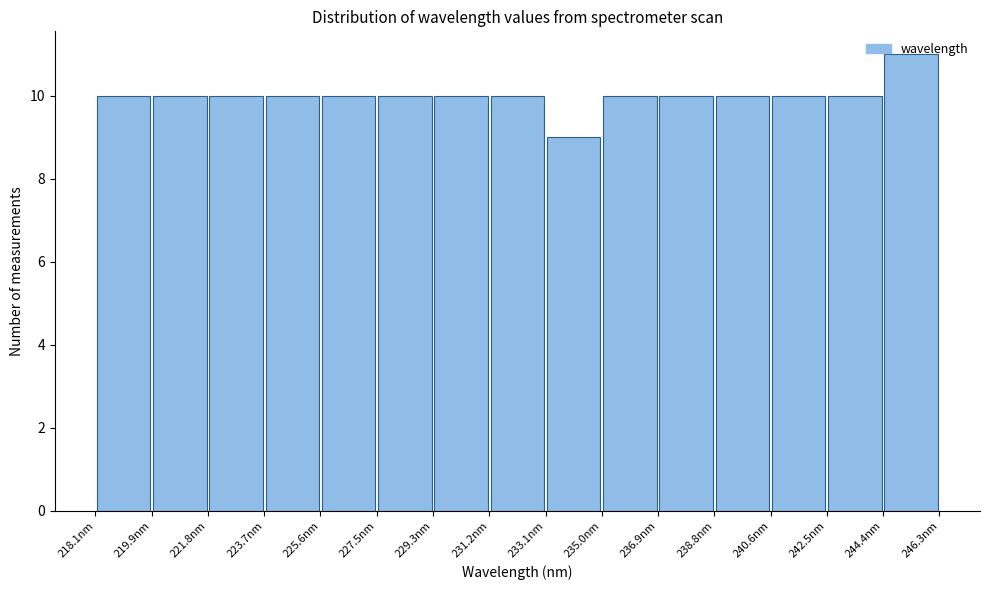

How tall is the bar that spans 223.8 to 225.6 on the x-axis? Neither the bar edges nor the heights are printed on the chart, so give them approximately, as read against the axes.

10